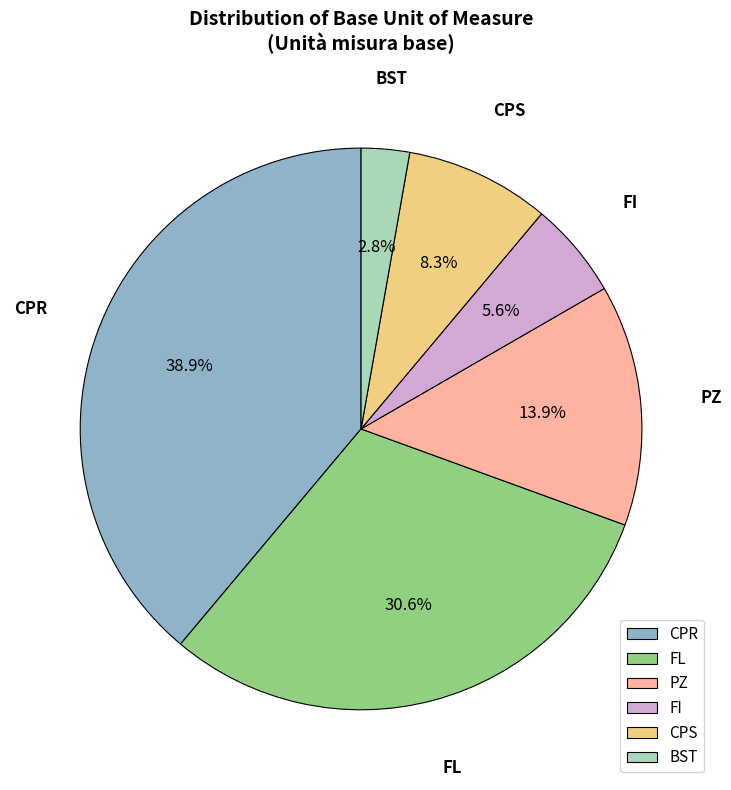

What percentage do CPS and FI together represent?

13.9%